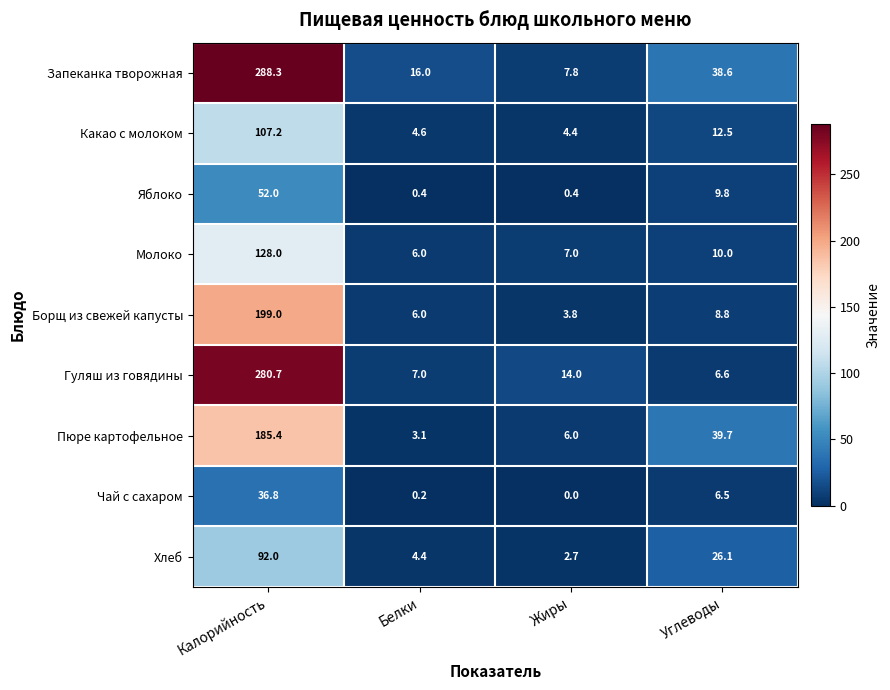

What is the total value across all series at Белки?

47.7